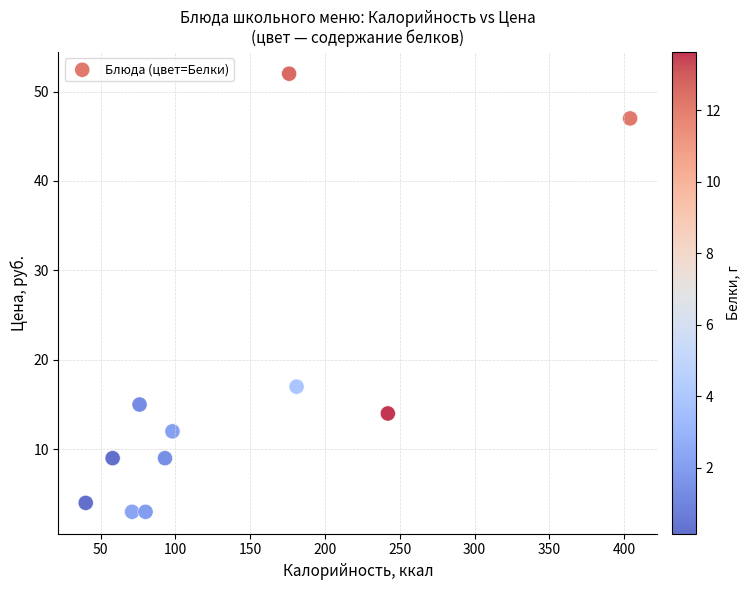

What Y value in the scatter plot is closest to 27?

17